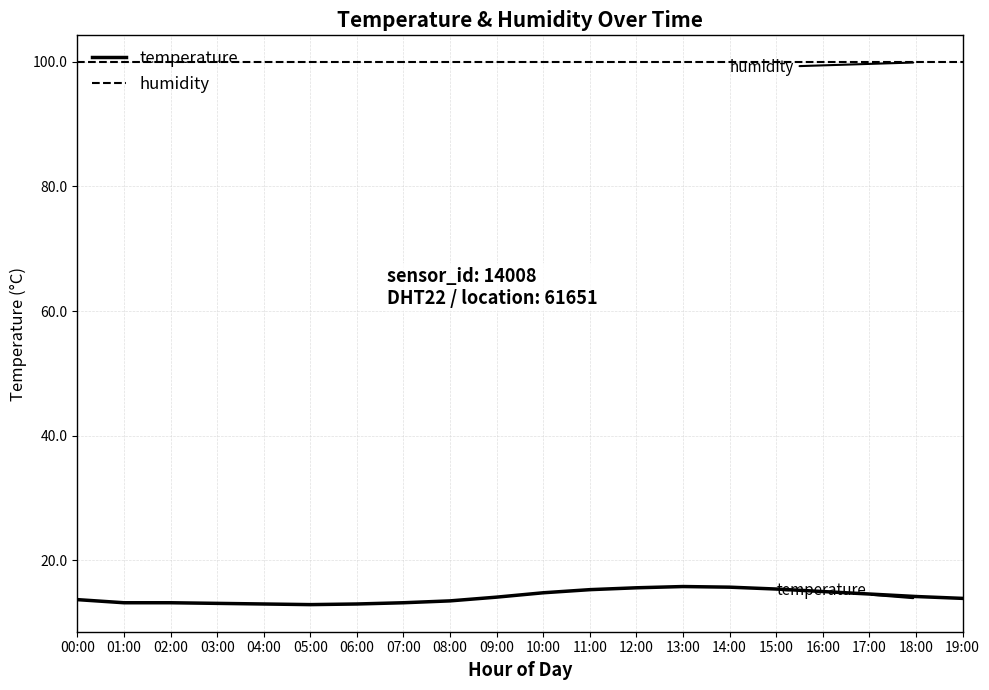

What value does the humidity series have at 13:00?

99.9